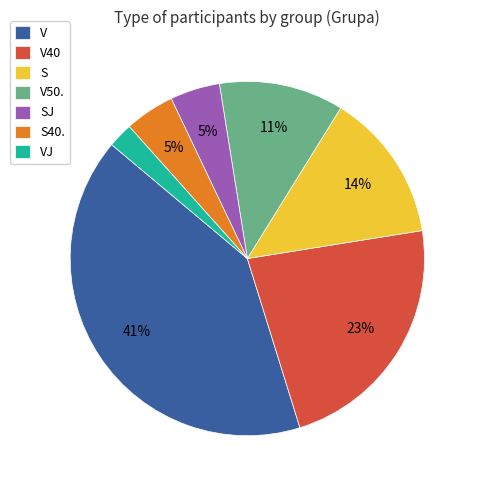

Is the sum of V40 and SJ greater than half?

No